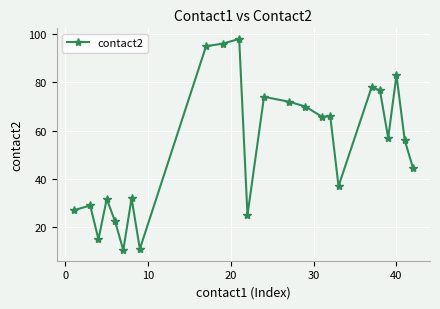

What is the value of the 3rd point from the left?

15.0